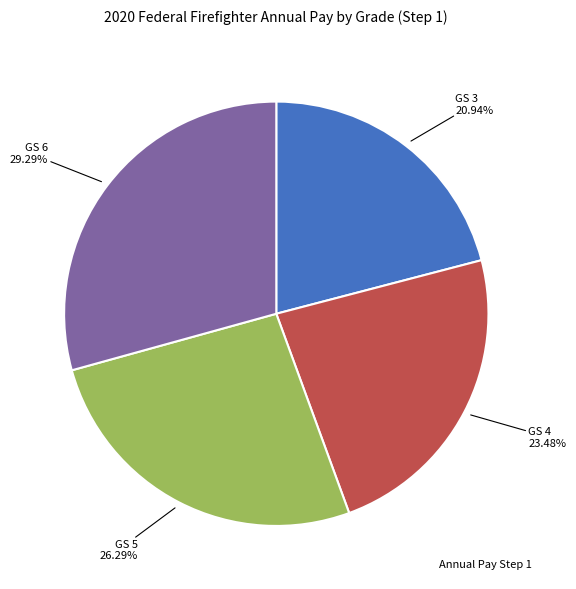

Does any single category account for the majority?

No